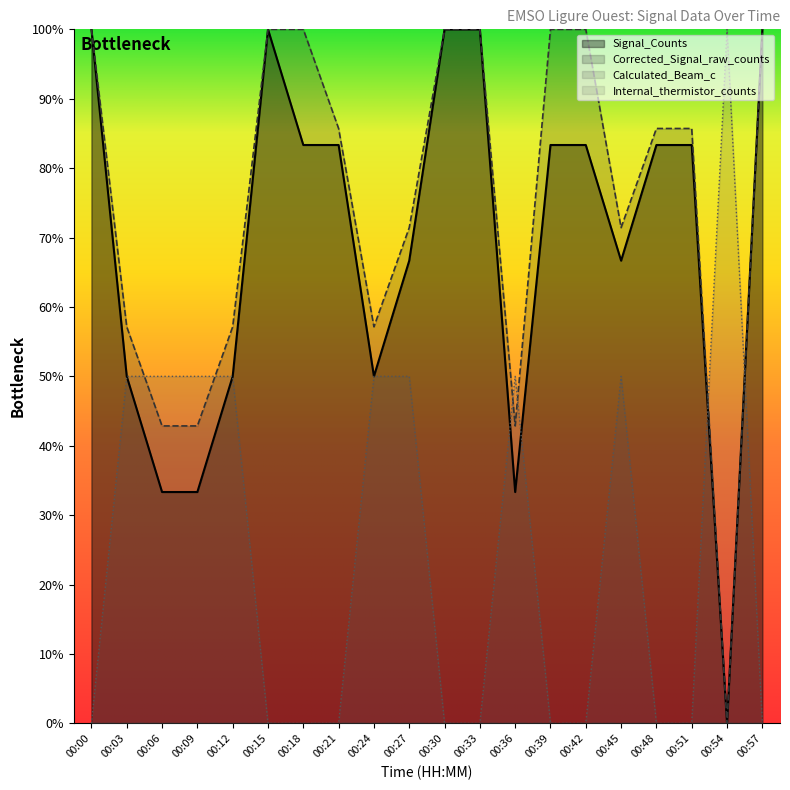

Which series has the widest spread of values?

Signal_Counts